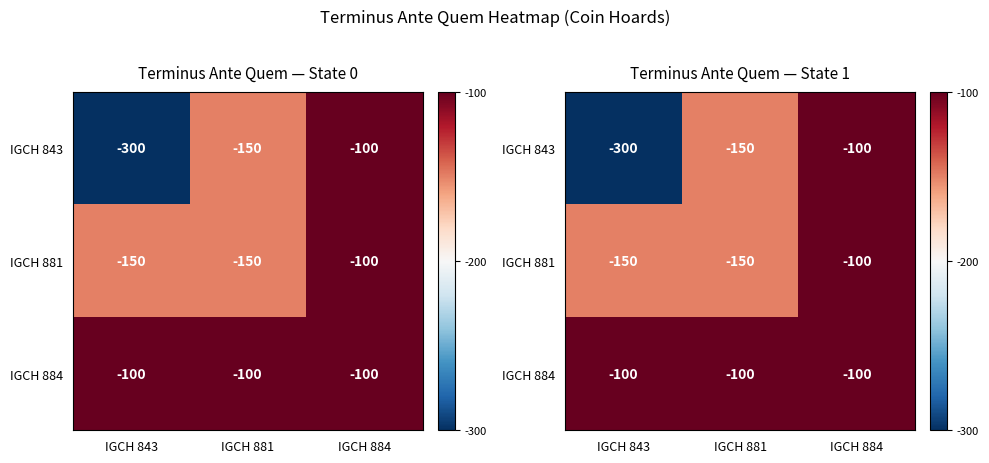

What is the sum of the IGCH 884 values at IGCH 884 and IGCH 843?

-200